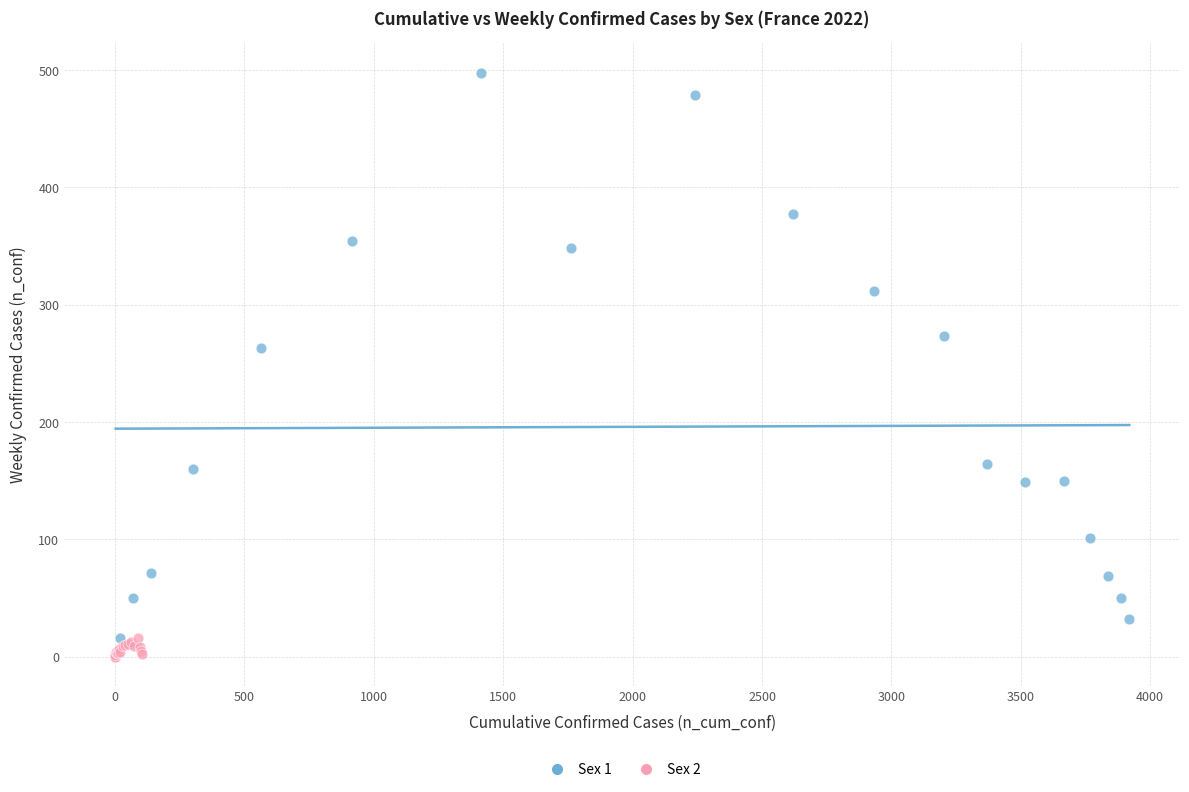

What are all the series names shown in the legend?

Sex 1, Sex 2